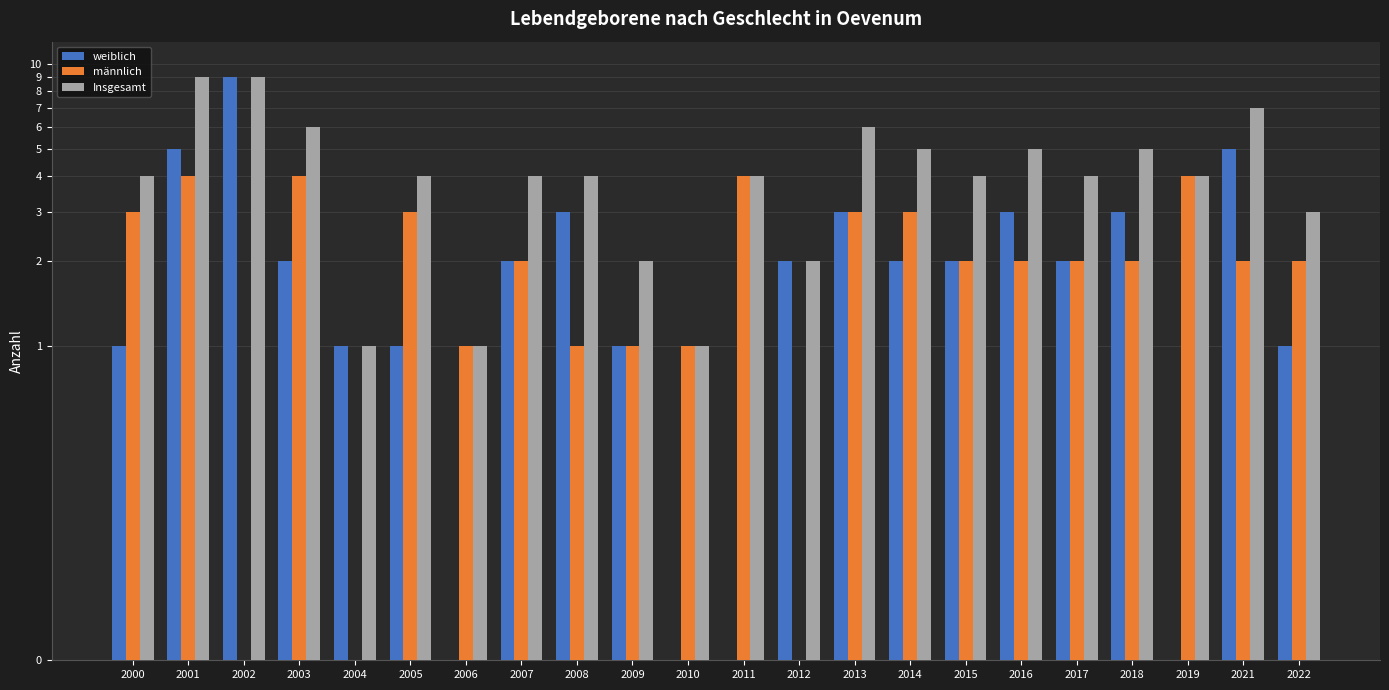

Which category has the lowest value across all series?

2006